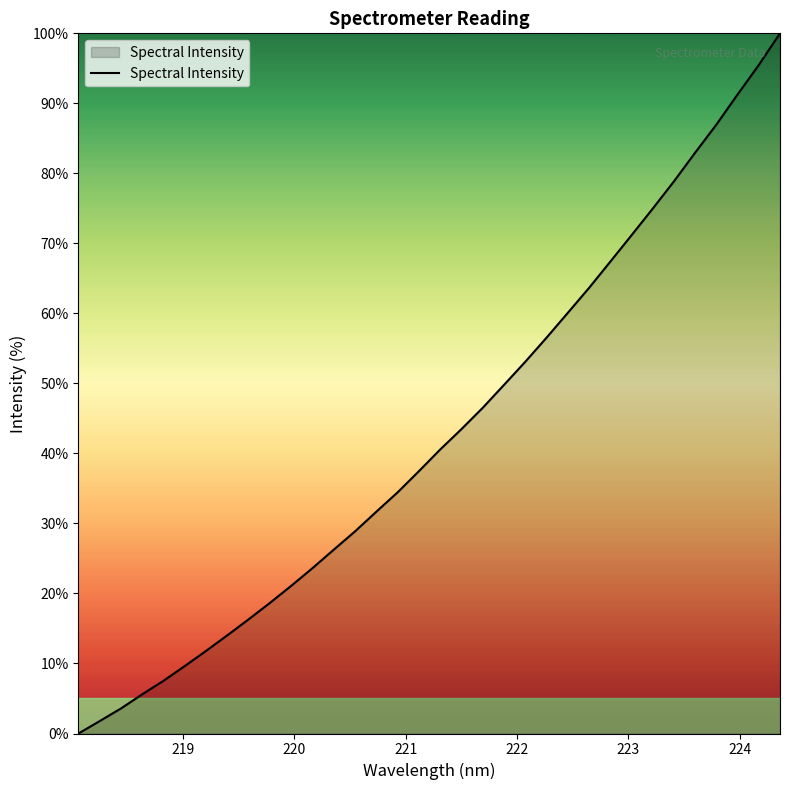

What is the difference between the maximum and minimum values?

100.0